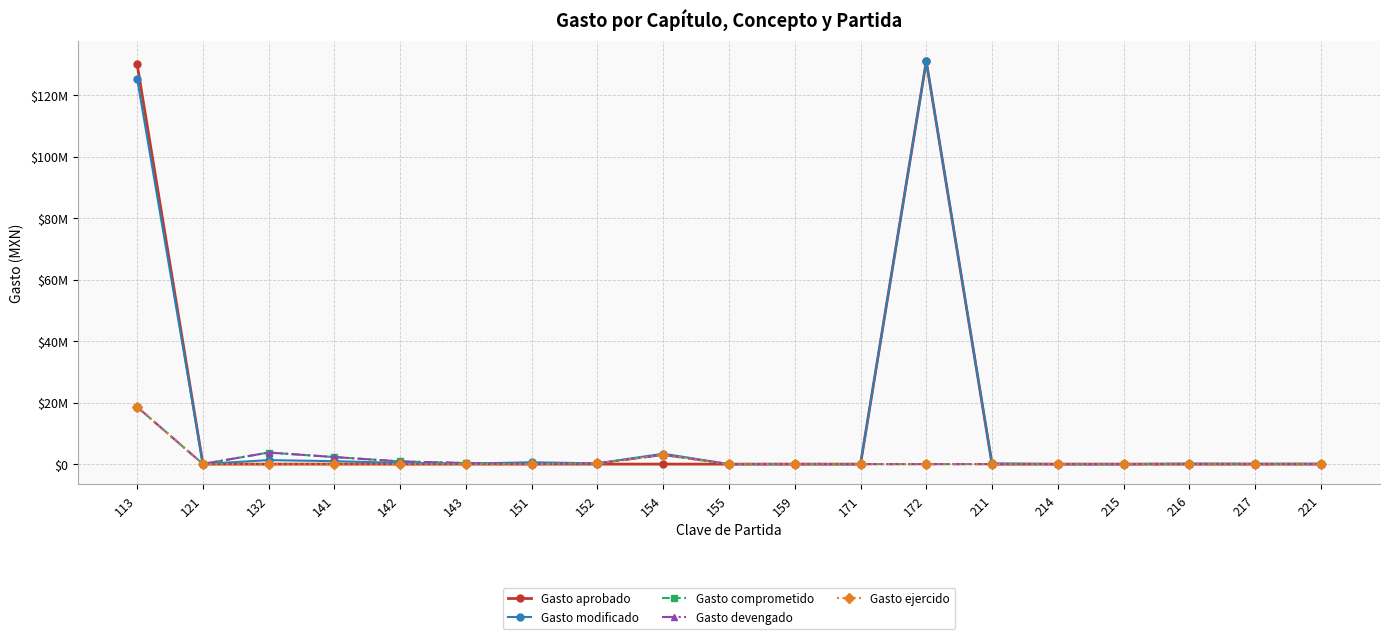

Reading left to right, list all the values displayed in this chart.

Gasto aprobado: 130026027.5	0.0	0.0	0.0	0.0	0.0	0.0	0.0	0.0	0.0	0.0	0.0	131070502.3	0.0	0.0	0.0	0.0	0.0	0.0
Gasto modificado: 125369437.5	40150.3	1299420.5	953075.1	386250.9	166832.5	590281.8	251137.7	3385149.5	0.0	16000.0	0.0	131070502.3	213856.5	5836.5	0.0	143051.1	89511.5	108354.5
Gasto comprometido: 18593783.3	49616.3	3769130.5	2294182.8	872644.7	349057.9	9018.4	251137.7	3004200.3	0.0	16000.0	0.0	0.0	2465.5	1334.0	0.0	14579.5	1307.2	14452.2
Gasto devengado: 18593783.3	49616.3	3769130.5	2294182.8	872644.7	349057.9	9018.4	251137.7	3004200.3	0.0	16000.0	0.0	0.0	1868.2	1334.0	0.0	14579.5	1307.2	14452.2
Gasto ejercido: 18593783.3	49616.3	0.0	0.0	0.0	0.0	9018.4	251137.7	3004200.3	0.0	16000.0	0.0	0.0	1868.2	1334.0	0.0	14579.5	1307.2	14452.2